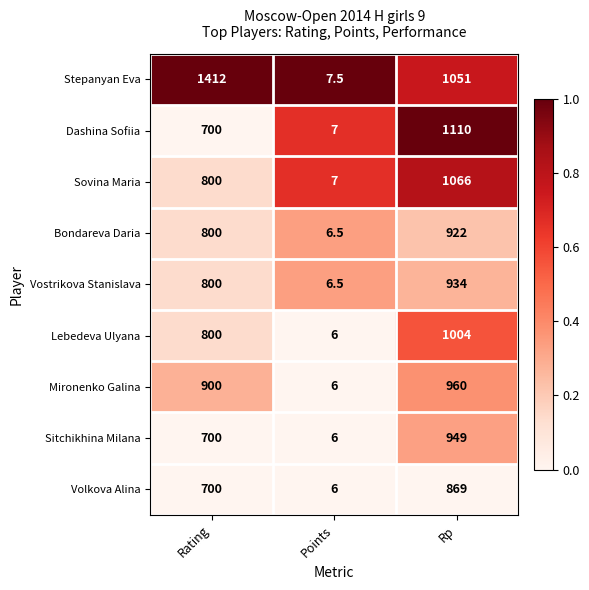

What is the sum of the Dashina Sofiia values at Points and Rp?

1117.0